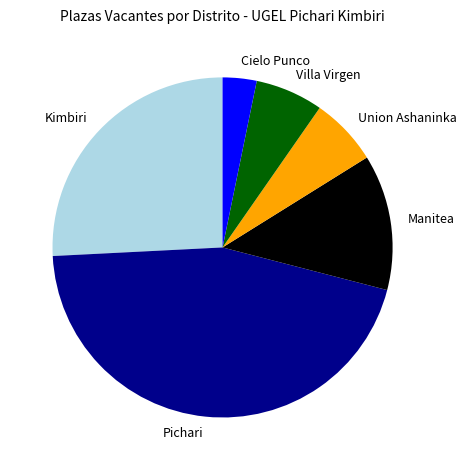

The Villa Virgen slice represents 1% of the pie. True or false?

False